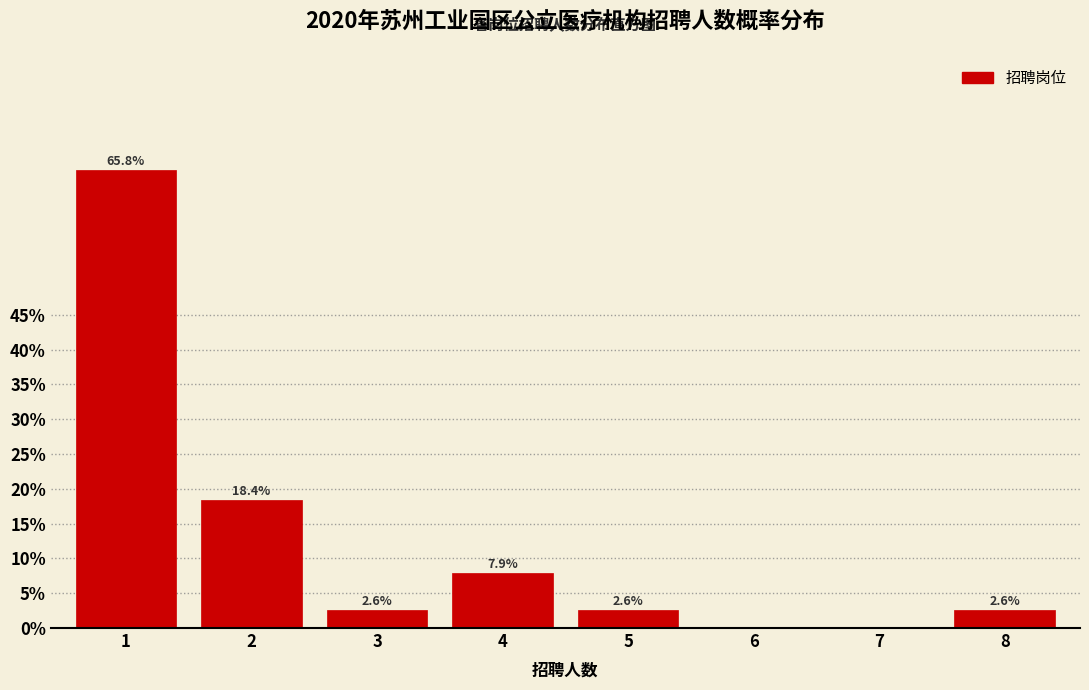

Reading right to left, extract all data points from this chart.

2.6	2.6	7.9	2.6	18.4	65.8